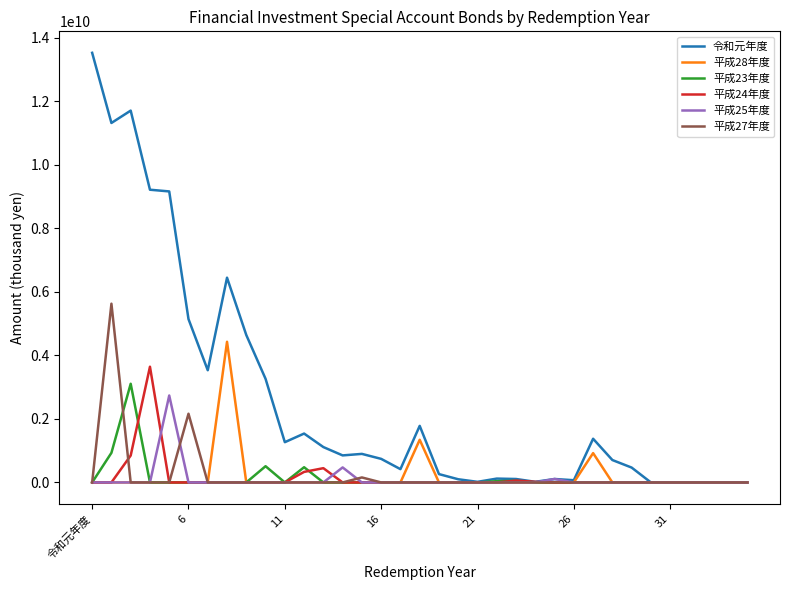

What is the maximum value shown in the chart?

13518980650